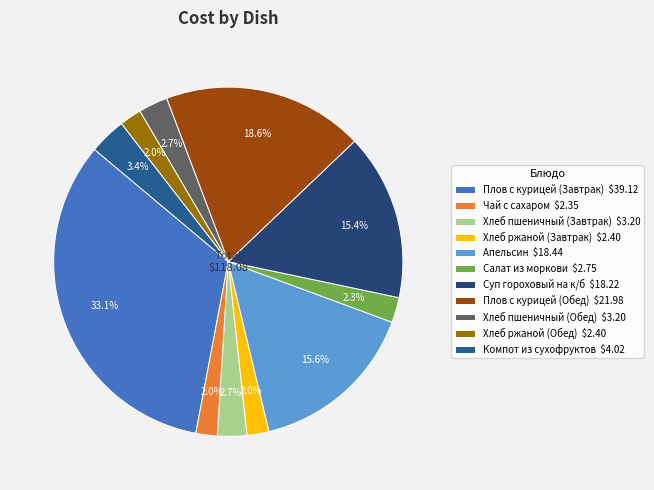

How many slices are in this pie chart?

11